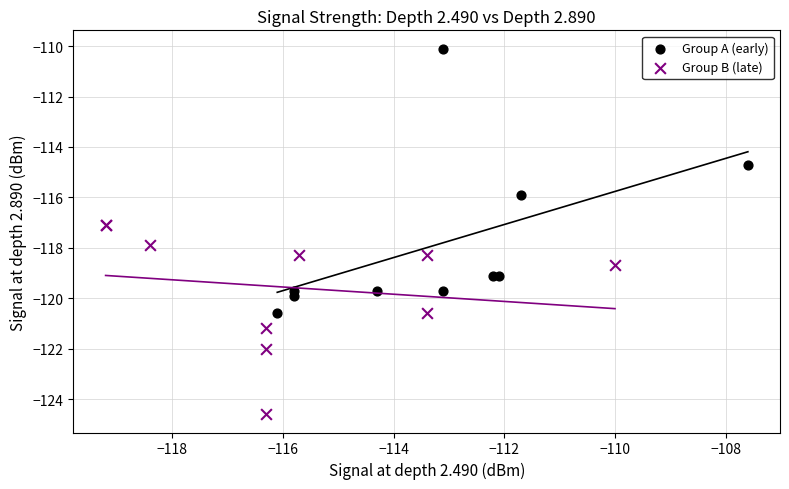

Which series contains the highest Y value?

Group A (early)